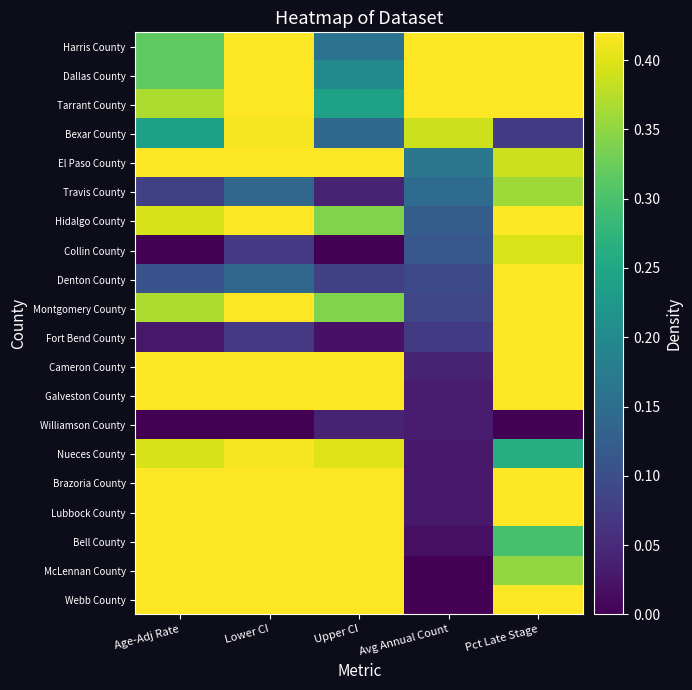

Reading left to right, what are all the values shown in this chart?

Harris County: Age-Adj Rate=0.3	Lower CI=0.6	Upper CI=0.2	Avg Annual Count=1.0	Pct Late Stage=0.8
Dallas County: Age-Adj Rate=0.3	Lower CI=0.5	Upper CI=0.2	Avg Annual Count=0.5	Pct Late Stage=0.6
Tarrant County: Age-Adj Rate=0.4	Lower CI=0.6	Upper CI=0.2	Avg Annual Count=0.5	Pct Late Stage=0.6
Bexar County: Age-Adj Rate=0.2	Lower CI=0.4	Upper CI=0.1	Avg Annual Count=0.4	Pct Late Stage=0.1
El Paso County: Age-Adj Rate=0.6	Lower CI=0.8	Upper CI=0.5	Avg Annual Count=0.2	Pct Late Stage=0.4
Travis County: Age-Adj Rate=0.1	Lower CI=0.1	Upper CI=0.0	Avg Annual Count=0.1	Pct Late Stage=0.4
Hidalgo County: Age-Adj Rate=0.4	Lower CI=0.5	Upper CI=0.3	Avg Annual Count=0.1	Pct Late Stage=0.7
Collin County: Age-Adj Rate=0.0	Lower CI=0.1	Upper CI=0.0	Avg Annual Count=0.1	Pct Late Stage=0.4
Denton County: Age-Adj Rate=0.1	Lower CI=0.1	Upper CI=0.1	Avg Annual Count=0.1	Pct Late Stage=0.4
Montgomery County: Age-Adj Rate=0.4	Lower CI=0.4	Upper CI=0.3	Avg Annual Count=0.1	Pct Late Stage=0.9
Fort Bend County: Age-Adj Rate=0.0	Lower CI=0.1	Upper CI=0.0	Avg Annual Count=0.1	Pct Late Stage=0.6
Cameron County: Age-Adj Rate=0.5	Lower CI=0.6	Upper CI=0.5	Avg Annual Count=0.0	Pct Late Stage=0.8
Galveston County: Age-Adj Rate=0.6	Lower CI=0.6	Upper CI=0.5	Avg Annual Count=0.0	Pct Late Stage=1.0
Williamson County: Age-Adj Rate=0.0	Lower CI=0.0	Upper CI=0.0	Avg Annual Count=0.0	Pct Late Stage=0.0
Nueces County: Age-Adj Rate=0.4	Lower CI=0.4	Upper CI=0.4	Avg Annual Count=0.0	Pct Late Stage=0.3
Brazoria County: Age-Adj Rate=0.5	Lower CI=0.6	Upper CI=0.5	Avg Annual Count=0.0	Pct Late Stage=0.7
Lubbock County: Age-Adj Rate=0.9	Lower CI=1.0	Upper CI=0.9	Avg Annual Count=0.0	Pct Late Stage=0.8
Bell County: Age-Adj Rate=0.7	Lower CI=0.7	Upper CI=0.7	Avg Annual Count=0.0	Pct Late Stage=0.3
McLennan County: Age-Adj Rate=0.5	Lower CI=0.5	Upper CI=0.6	Avg Annual Count=0.0	Pct Late Stage=0.4
Webb County: Age-Adj Rate=1.0	Lower CI=1.0	Upper CI=1.0	Avg Annual Count=0.0	Pct Late Stage=0.9